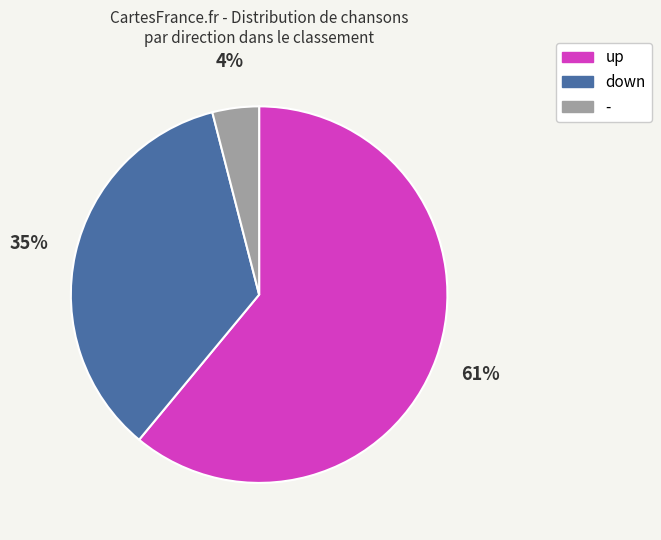

What is the majority slice?

up